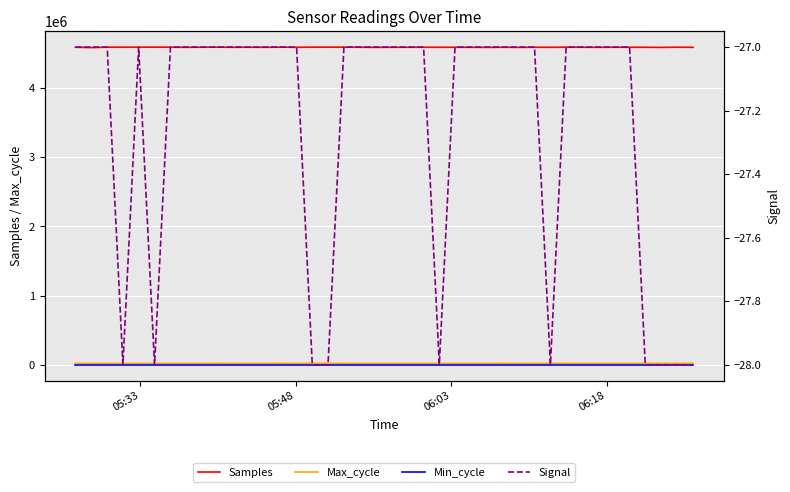

What is the minimum value for Min_cycle?

19